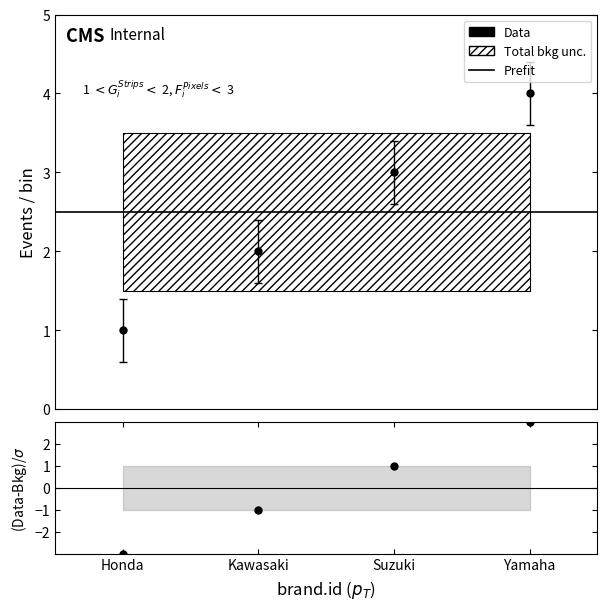

Reading right to left, what are all the values shown in this chart?

4	3	2	1